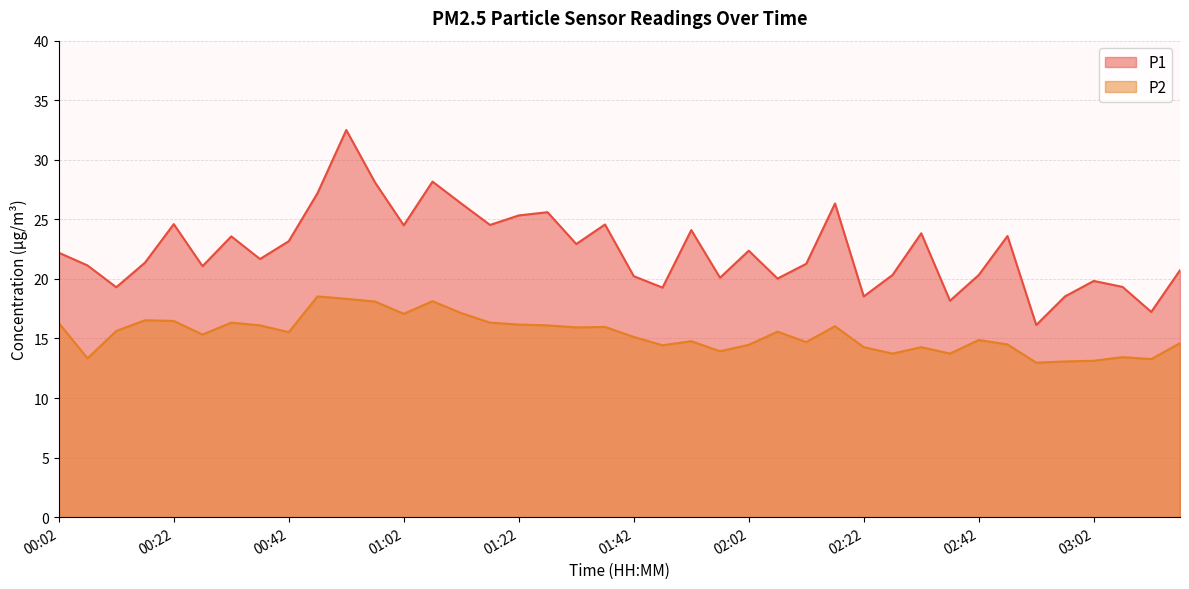

Which category has the lowest value in the P2 series?

02:52